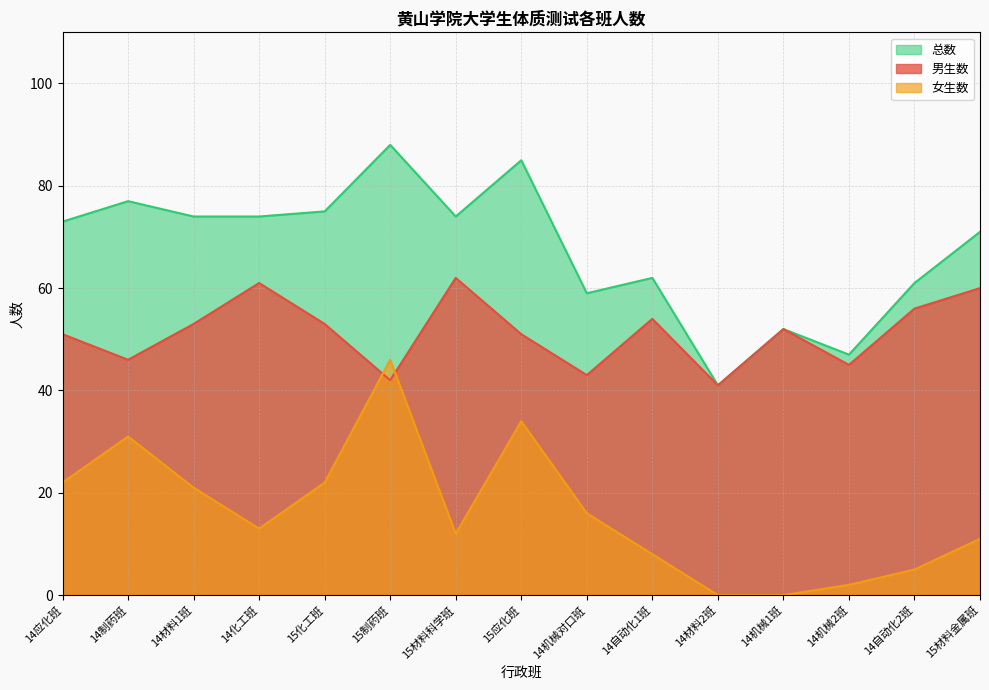

True or false: 总数 and 男生数 intersect in this chart.

False